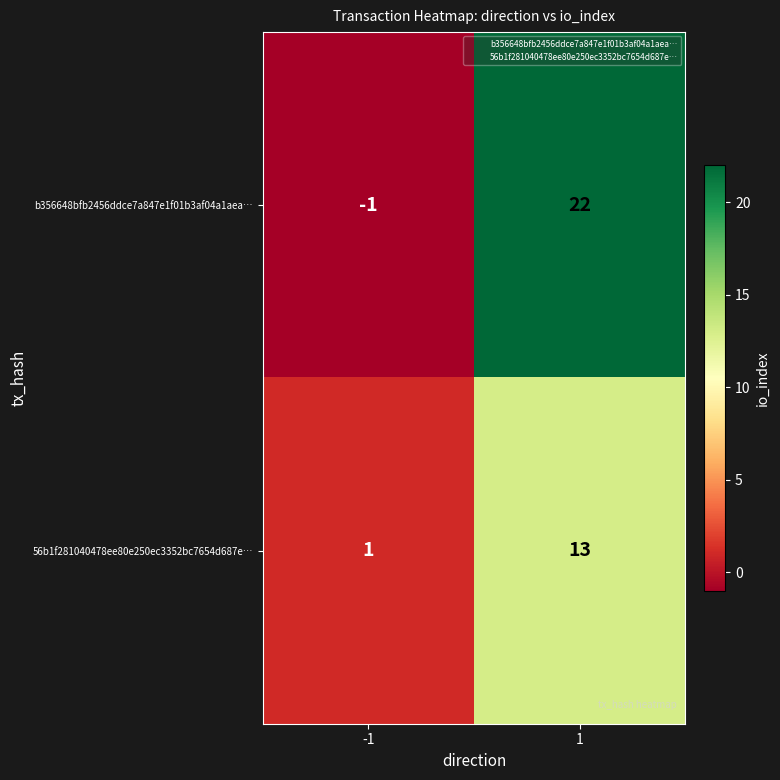

Rank the series by their average value, from highest to lowest.

b356648bfb2456ddce7a847e1f01b3af04a1aea…, 56b1f281040478ee80e250ec3352bc7654d687e…